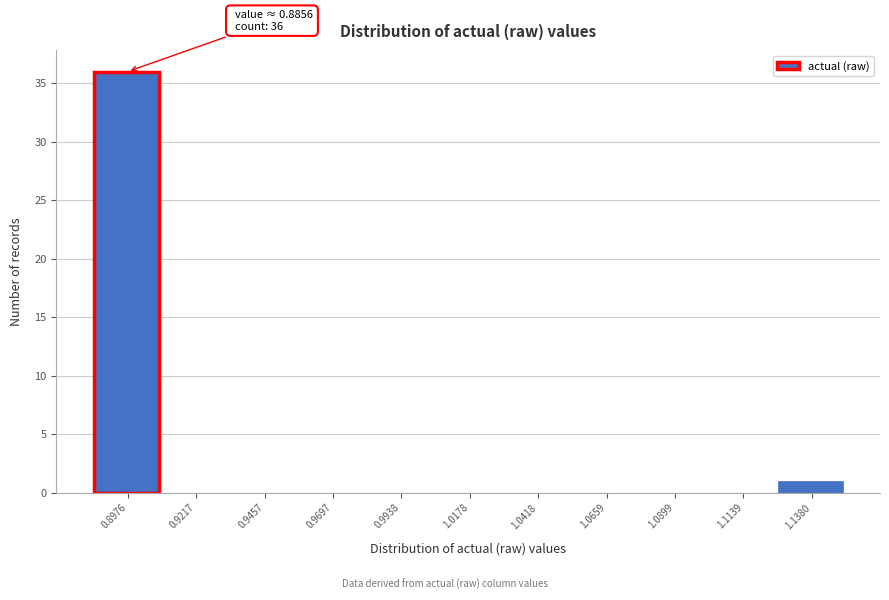

Over which range of the x-axis is the bar tallest?

0.885 to 0.910